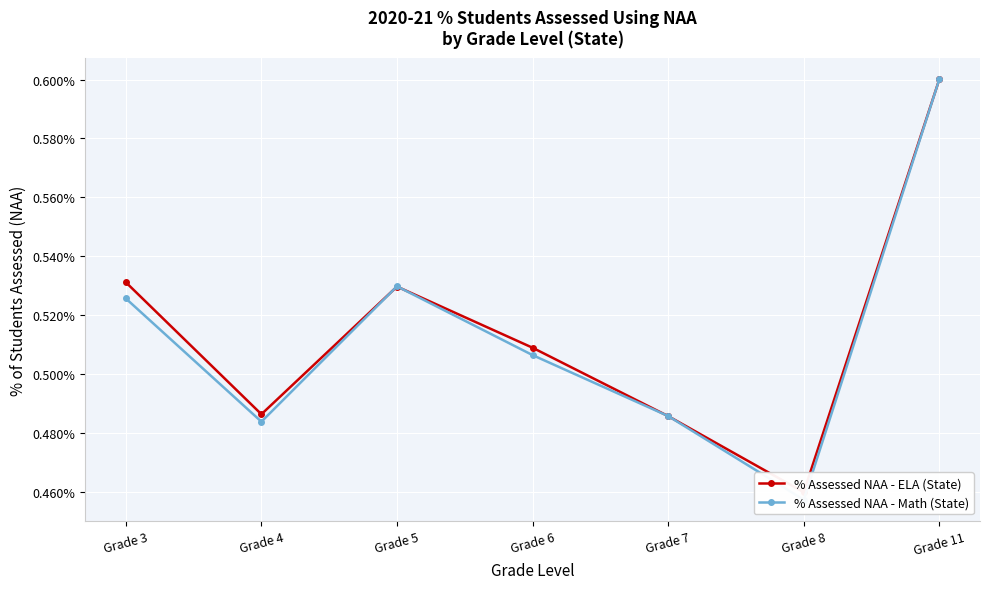

Which has a higher value, Grade 7 or Grade 11?

Grade 11